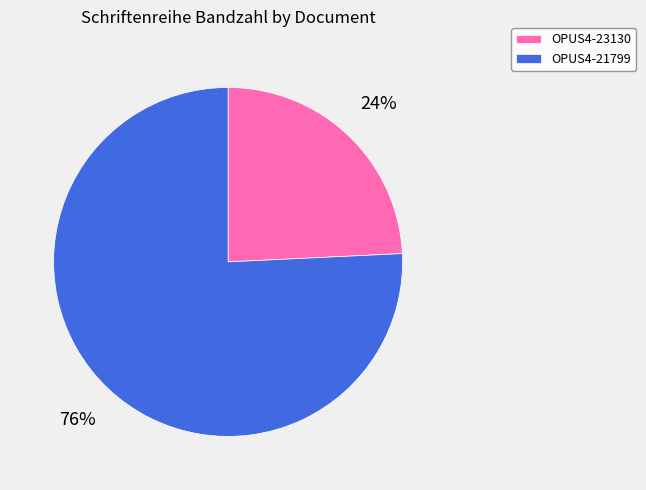

Rank the categories by value from lowest to highest.

OPUS4-23130, OPUS4-21799